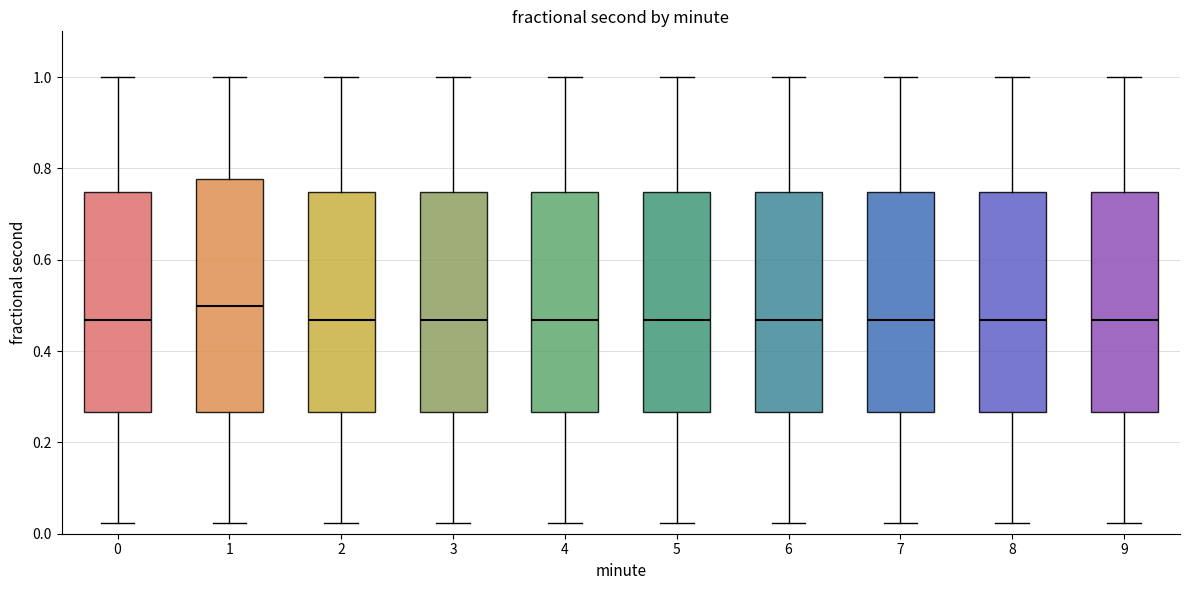

Reading left to right, transcribe this box plot: for each box, give where its median line is, the range the box spans, and where its two whiskers end, as read against the y-axis. The values are not printed on the chart, so give them approximately, as read against the axis.

0: median 0.46, box 0.26 to 0.74, whiskers 0.02 to 1.00
1: median 0.50, box 0.26 to 0.78, whiskers 0.02 to 1.00
2: median 0.46, box 0.26 to 0.74, whiskers 0.02 to 1.00
3: median 0.46, box 0.26 to 0.74, whiskers 0.02 to 1.00
4: median 0.46, box 0.26 to 0.74, whiskers 0.02 to 1.00
5: median 0.46, box 0.26 to 0.74, whiskers 0.02 to 1.00
6: median 0.46, box 0.26 to 0.74, whiskers 0.02 to 1.00
7: median 0.46, box 0.26 to 0.74, whiskers 0.02 to 1.00
8: median 0.46, box 0.26 to 0.74, whiskers 0.02 to 1.00
9: median 0.46, box 0.26 to 0.74, whiskers 0.02 to 1.00